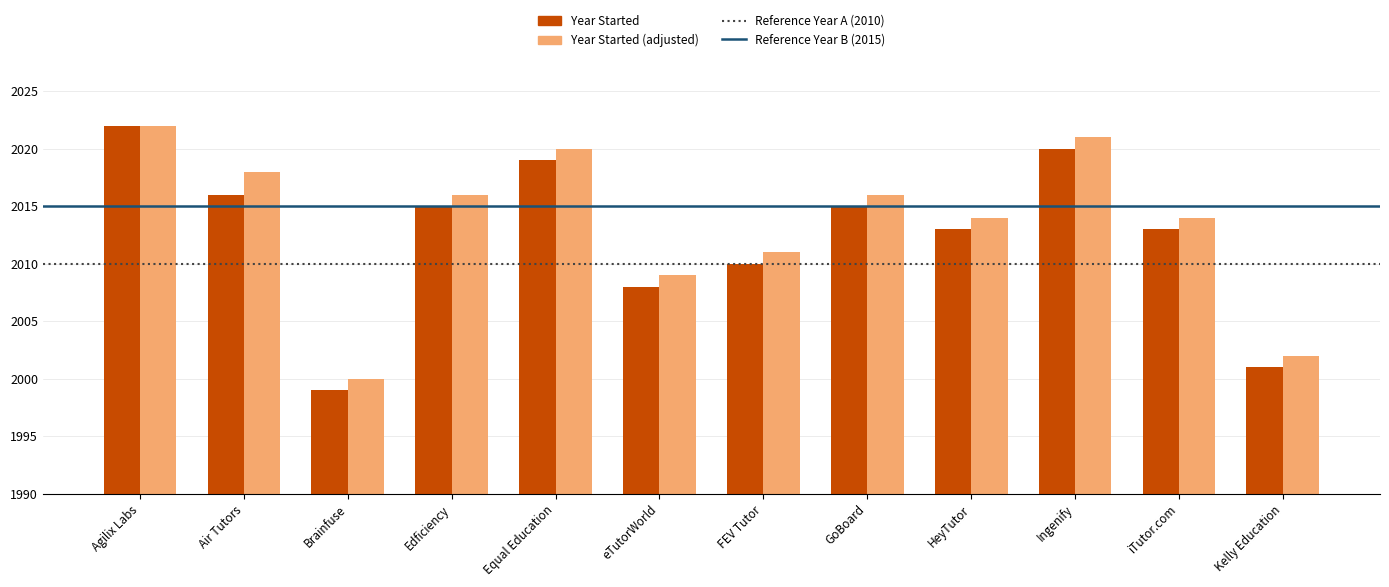

How many bars are there in total?

24